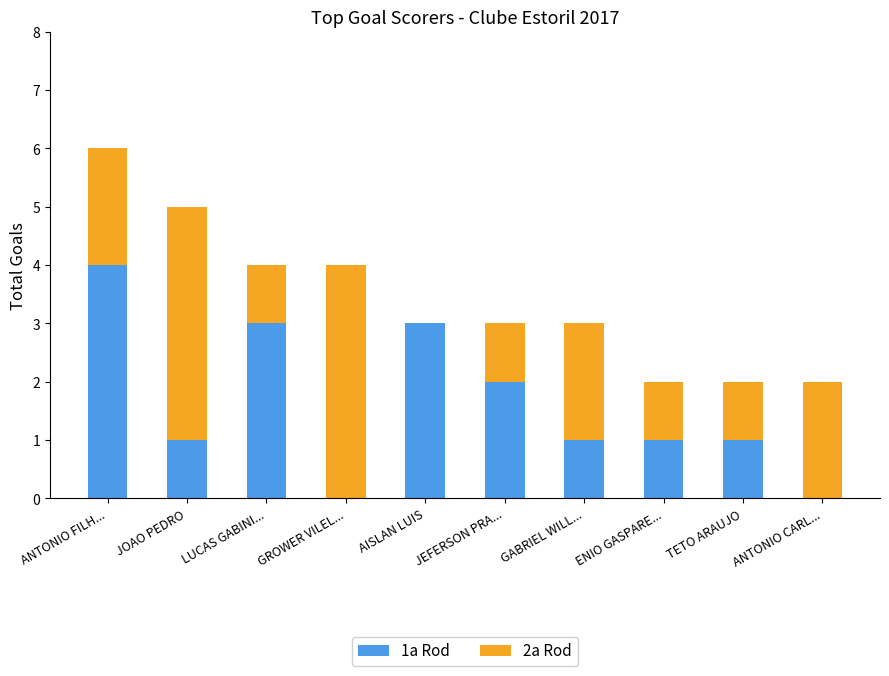

The 1a Rod series shows 1 at JOAO PEDRO. True or false?

True